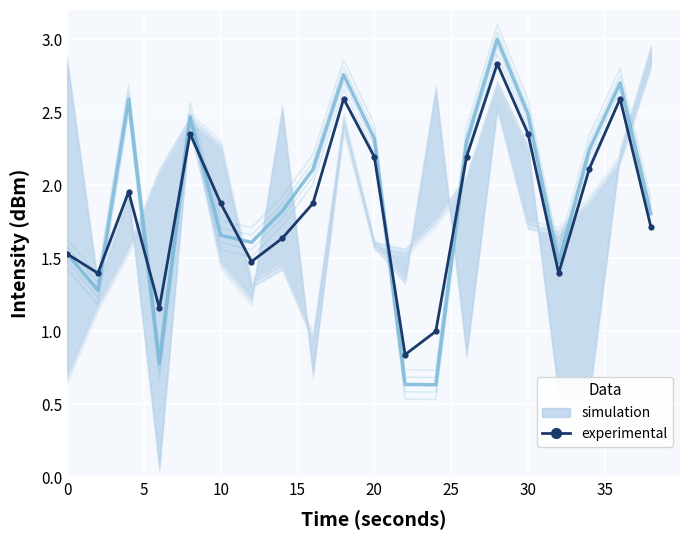

What is the minimum value for simulation?

0.6